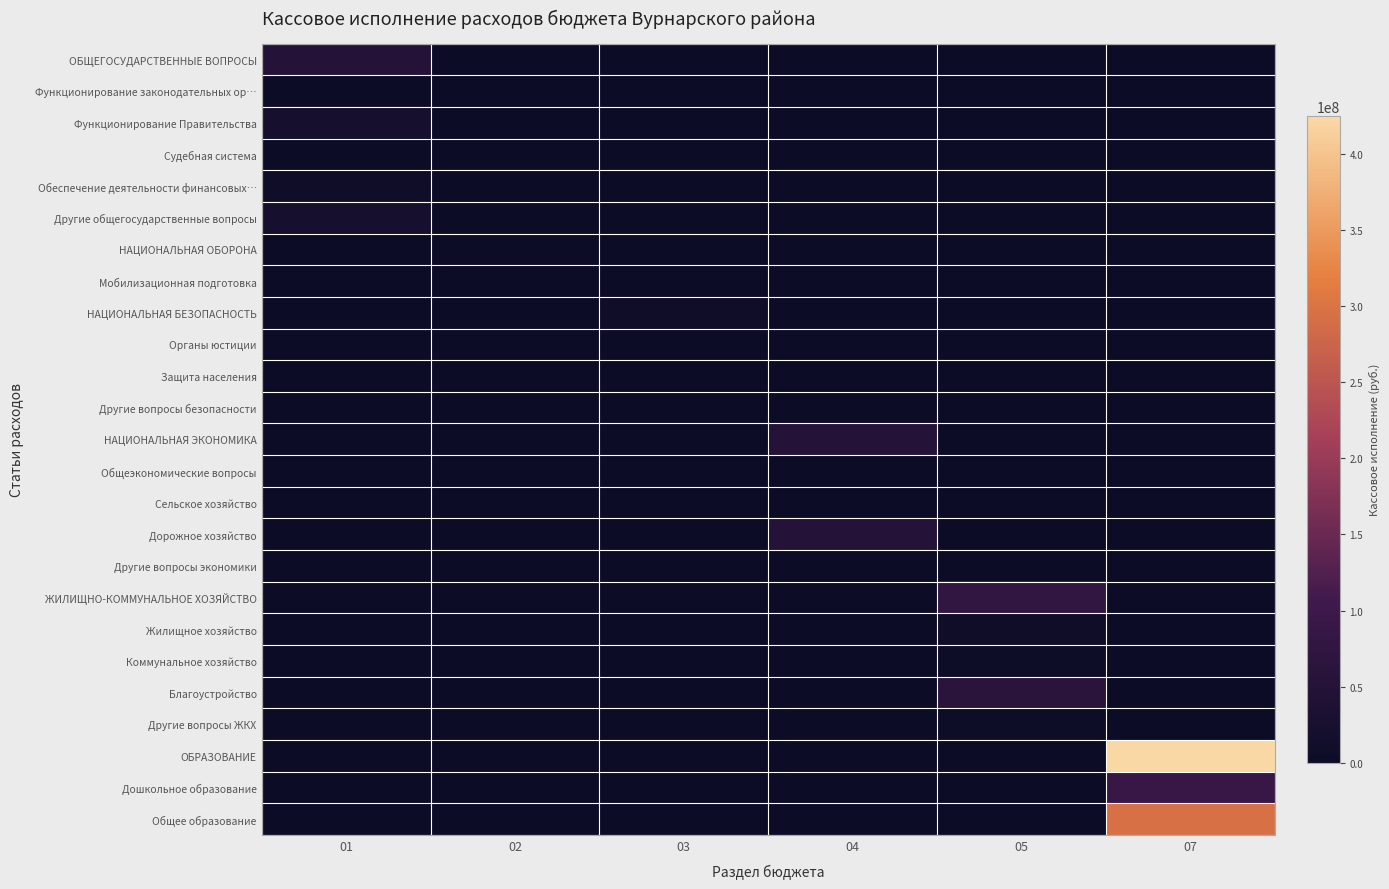

At which category is the sum across all series the highest?

07